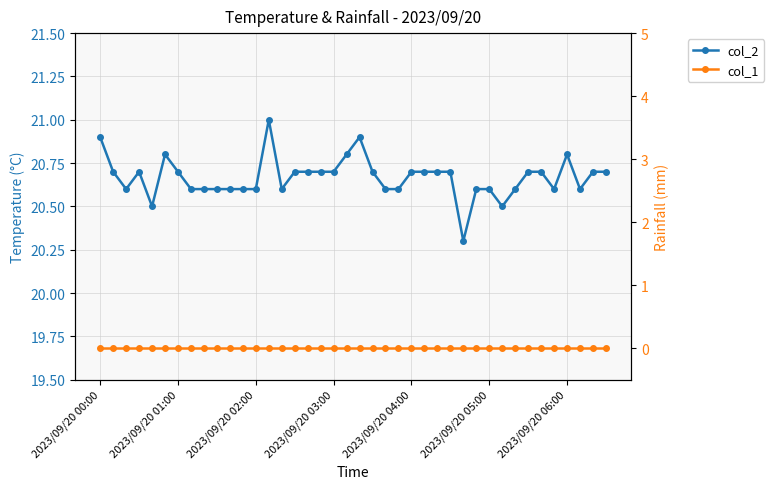

List the series in order of their peak value, highest first.

col_2, col_1